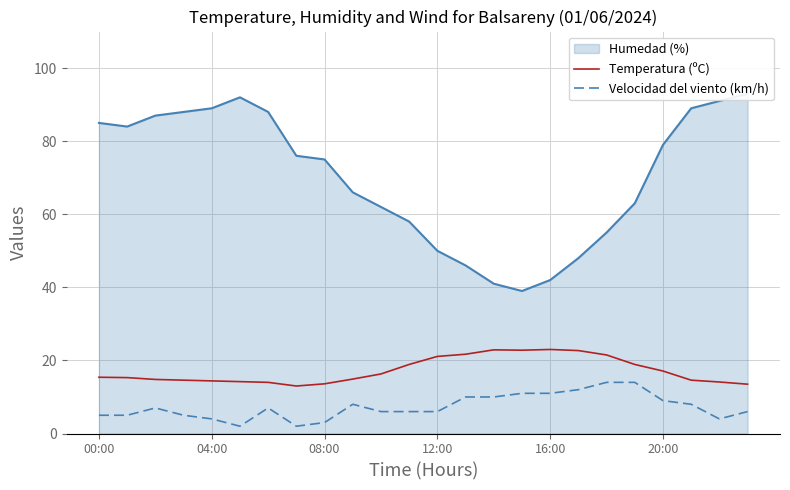

How many lines are shown in the chart?

2